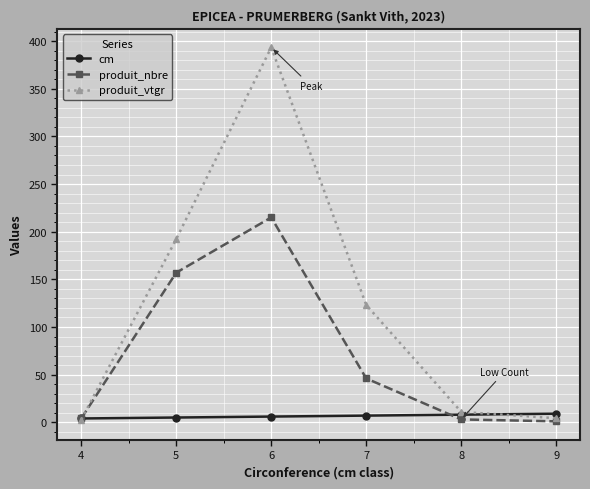

What is the difference between the maximum and minimum values in the cm series?

5.0